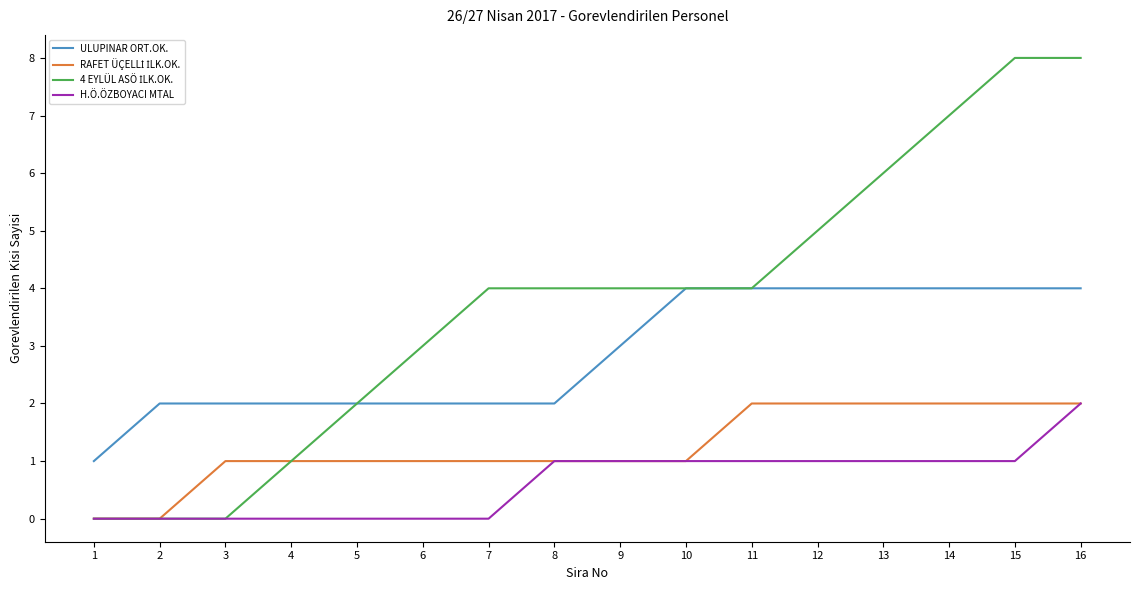

What is the sum of the H.Ö.ÖZBOYACI MTAL values at 12 and 11?

2